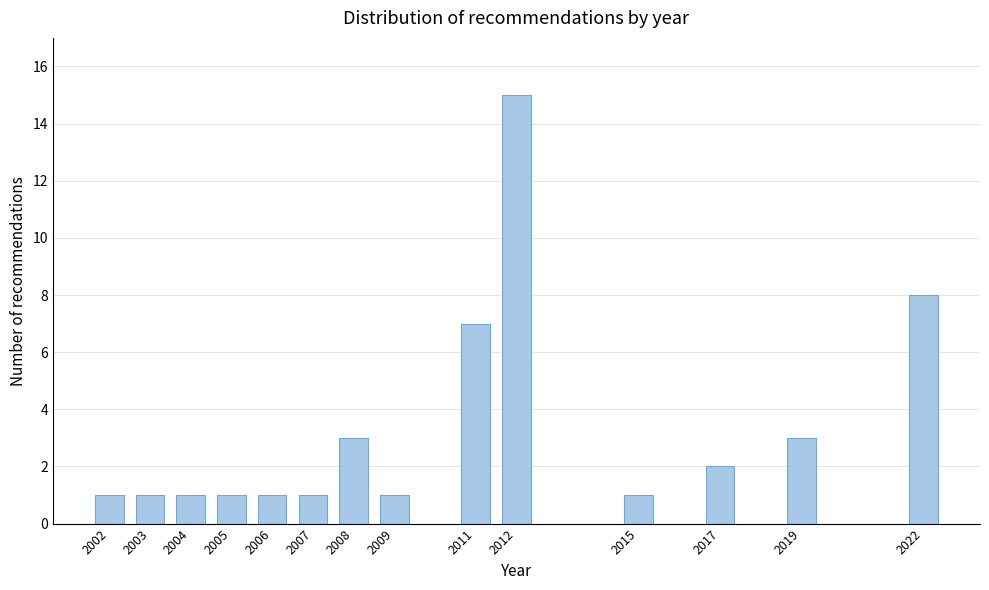

Reading left to right, extract all data points from this chart.

1	1	1	1	1	1	3	1	7	15	1	2	3	8